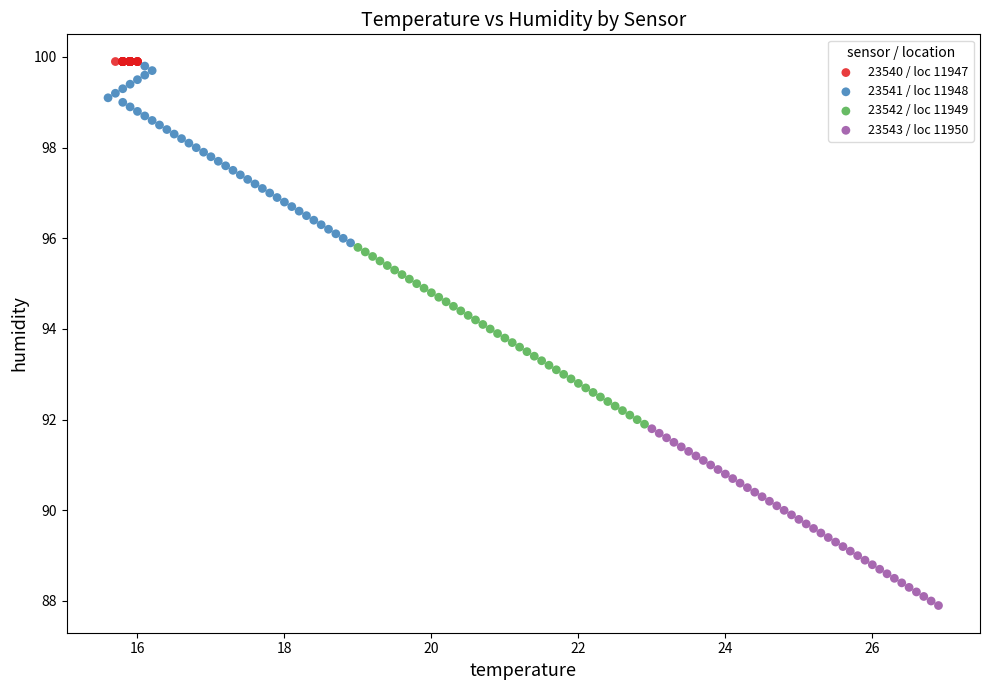

Which series reaches the minimum Y coordinate?

23543 / loc 11950